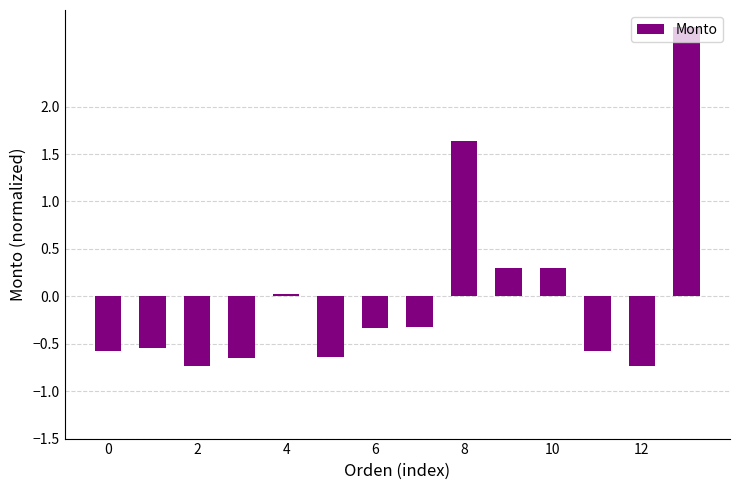

What is the smallest value displayed?

-0.7